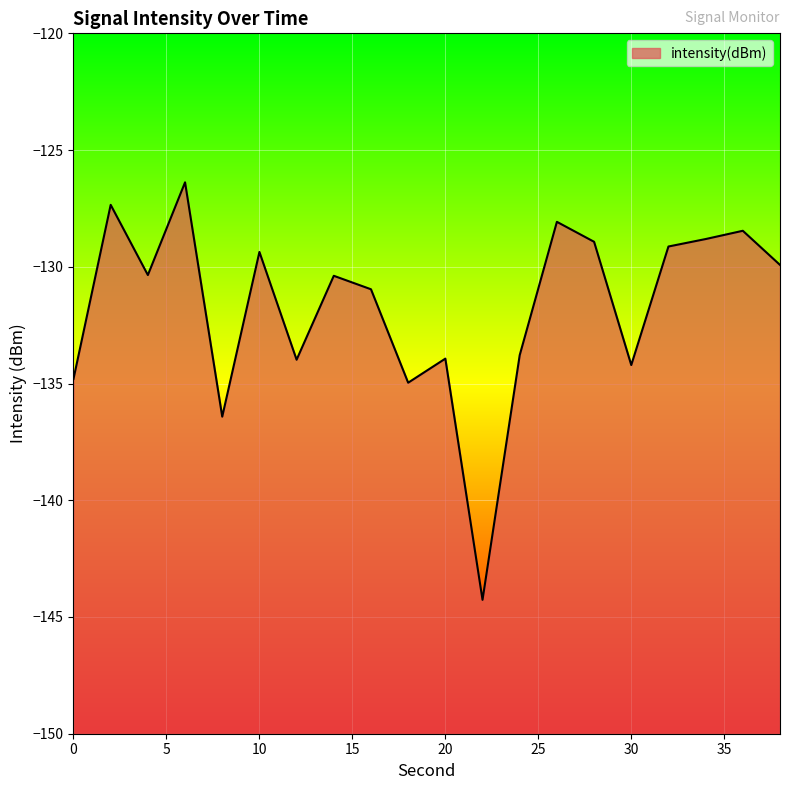

List the labels in order of value, largest first.

6, 2, 26, 36, 34, 28, 32, 10, 38, 4, 14, 16, 24, 20, 12, 30, 0, 18, 8, 22